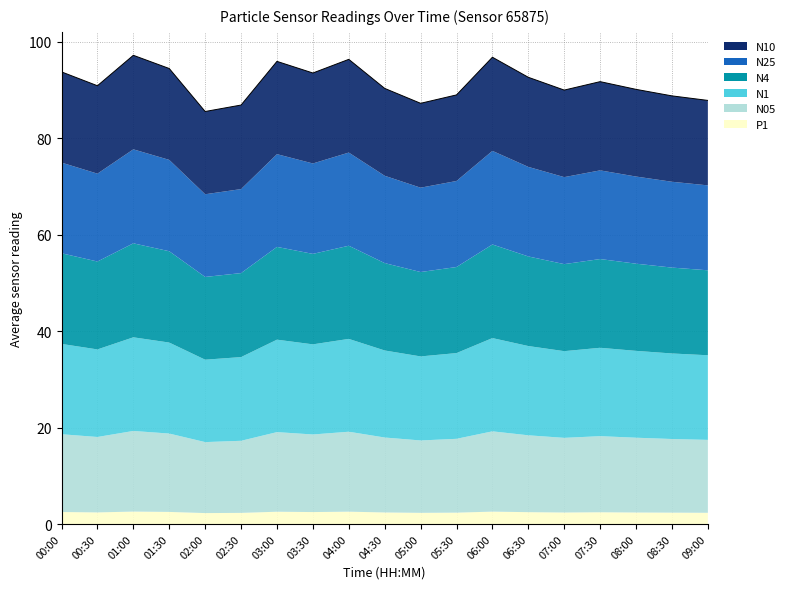

Rank the series by their maximum value, from highest to lowest.

N10, N4, N25, N1, N05, P1